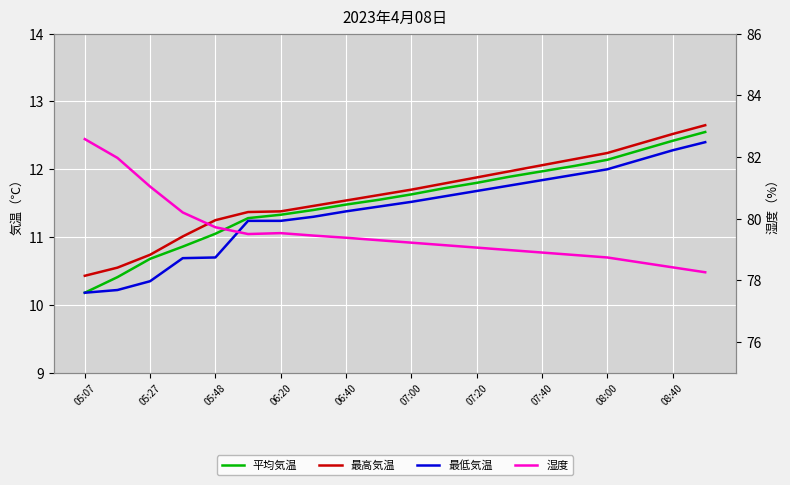

How many data points in 最低気温 are less than 11?

5